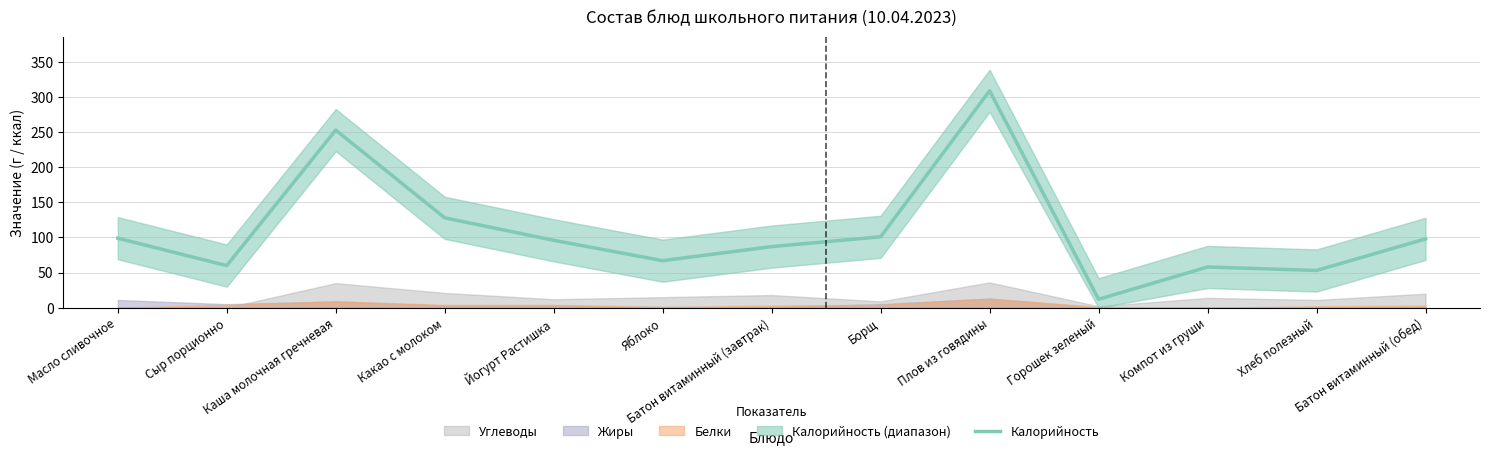

At which label does the data first exceed 96?

Масло сливочное